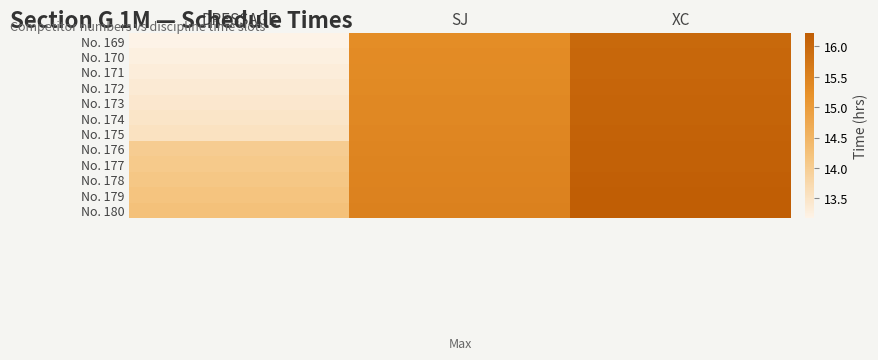

Rank the series by their maximum value, from highest to lowest.

No. 180, No. 179, No. 178, No. 177, No. 176, No. 175, No. 174, No. 173, No. 172, No. 171, No. 170, No. 169